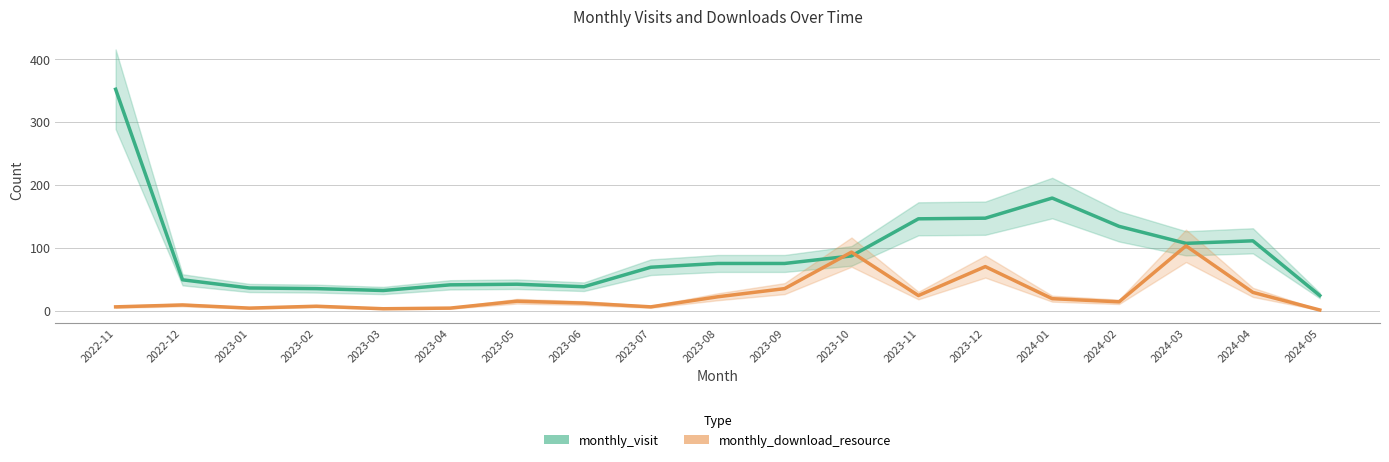

What position from the left is 2023-06?

8